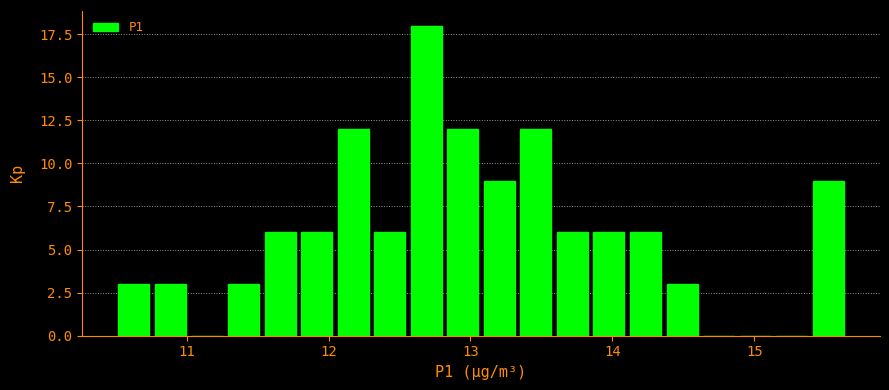

Around what value on the x-axis is the tallest bar? Give the approximate position of its centre, as read against the axis.

12.7